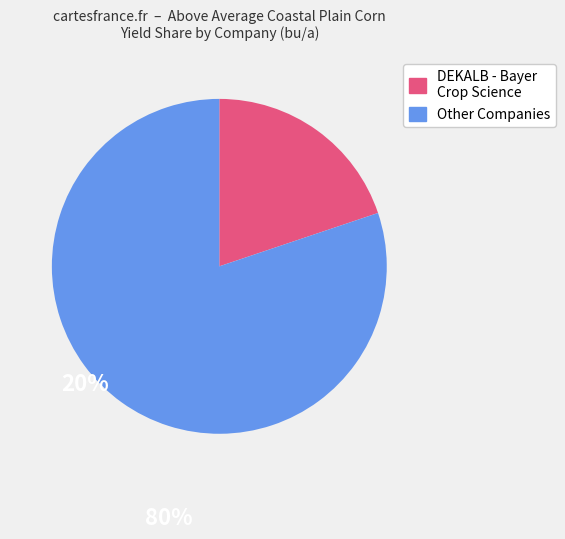

Is there a majority slice in this chart?

Yes